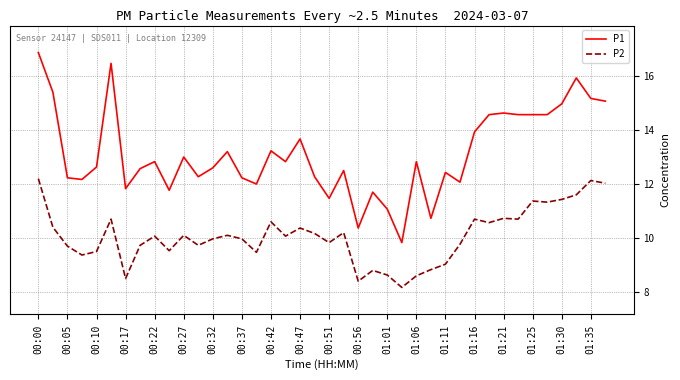

True or false: P2 and P1 cross at least once.

False